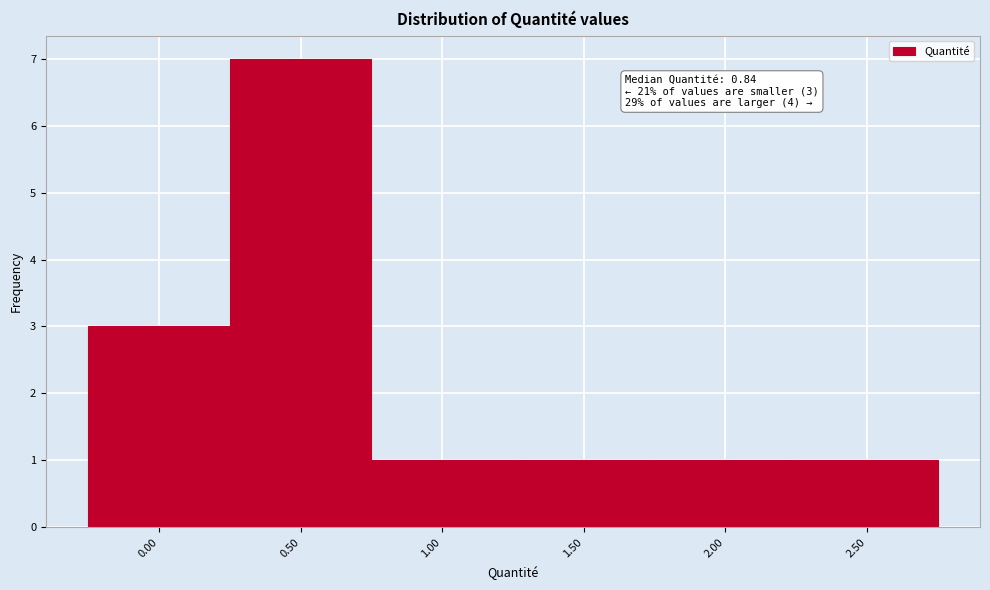

Reading right to left, extract all data points from this chart.

1	1	1	1	7	3